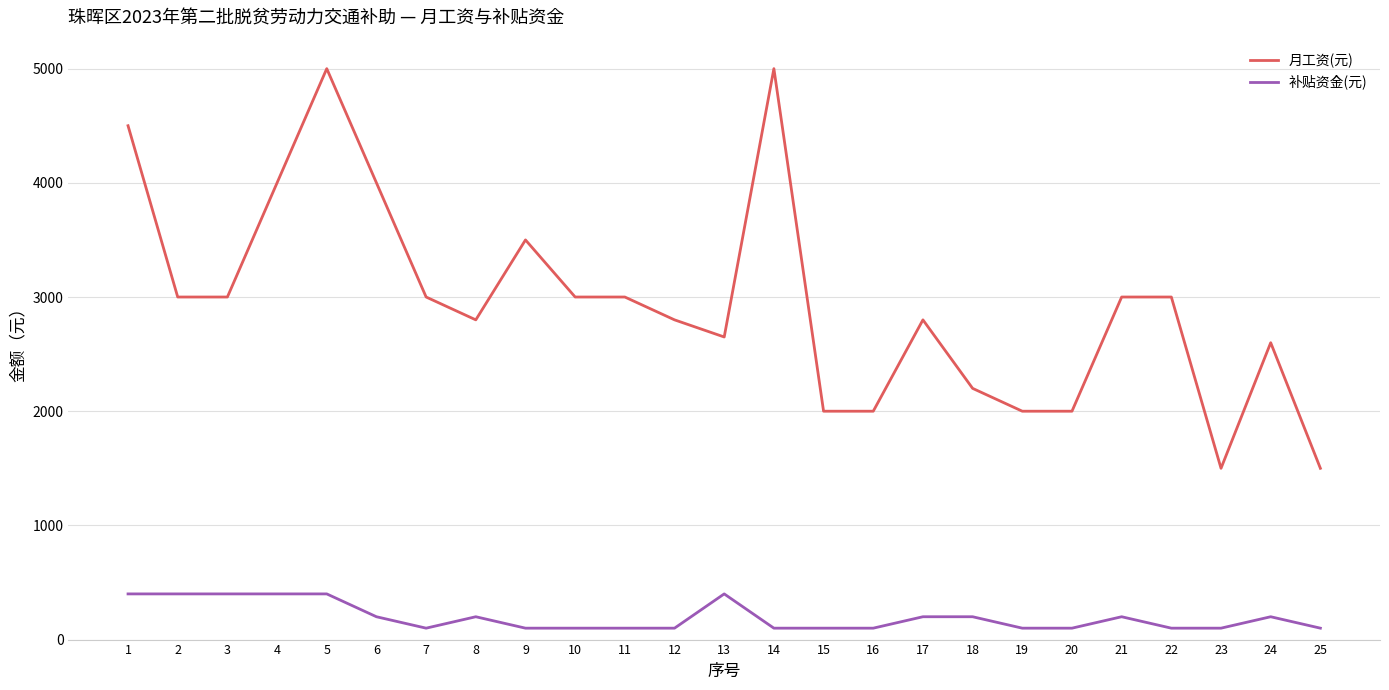

True or false: 月工资(元) has more than 0 points higher than both neighbors.

True